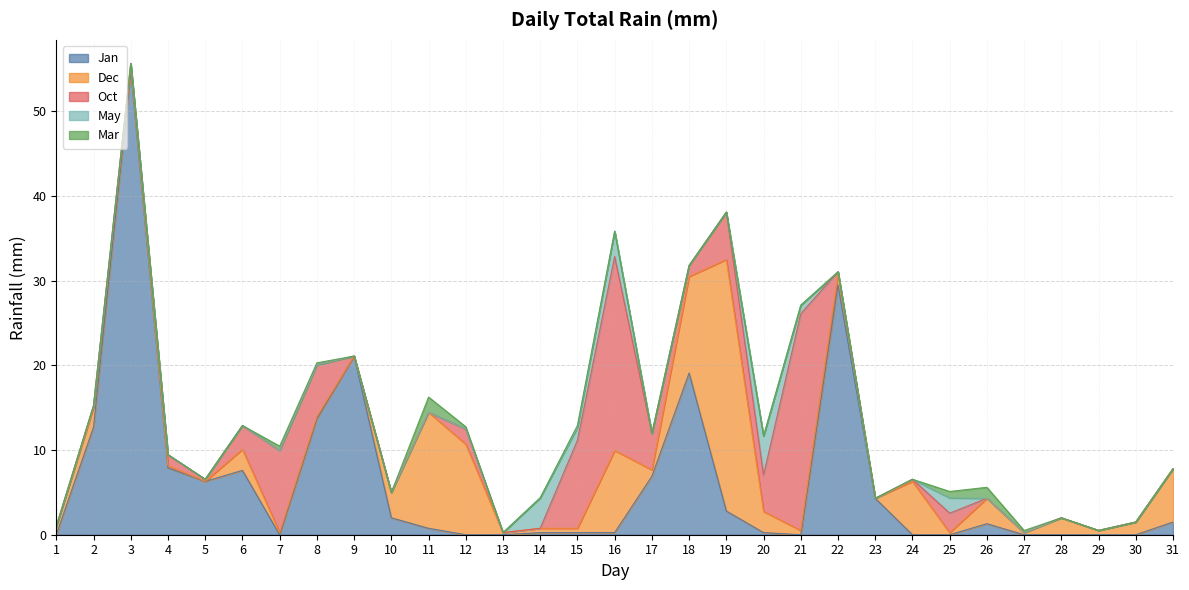

In Jan, how many points are higher than both neighbors (excluding endpoints)?

6